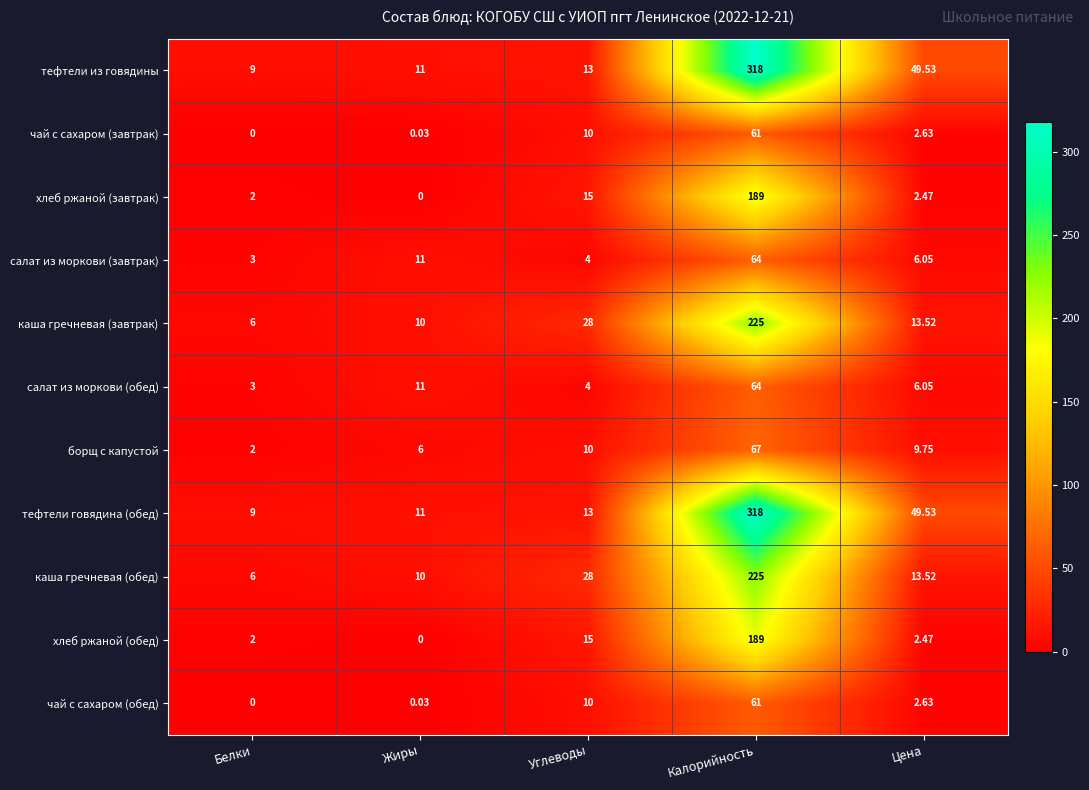

Rank the categories by салат из моркови (обед) value from highest to lowest.

Калорийность, Жиры, Цена, Углеводы, Белки